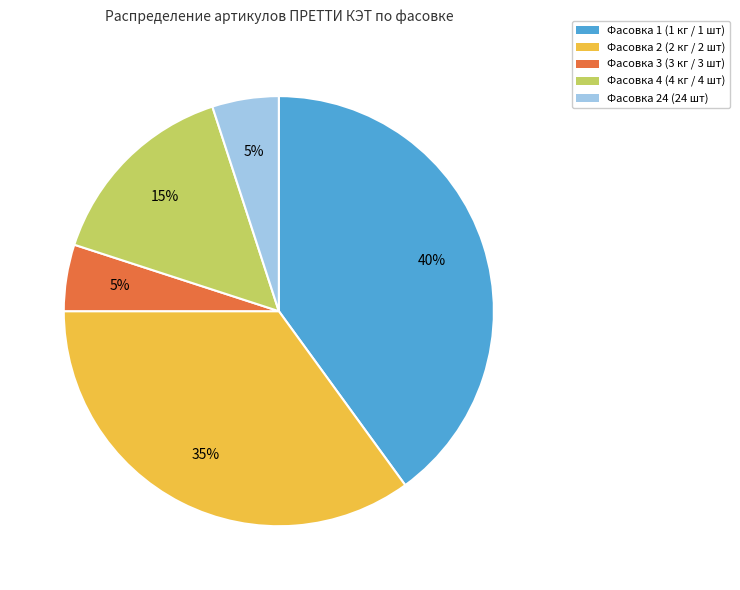

To the nearest percent, what is the difference between the largest and smallest slice percentages?

35%